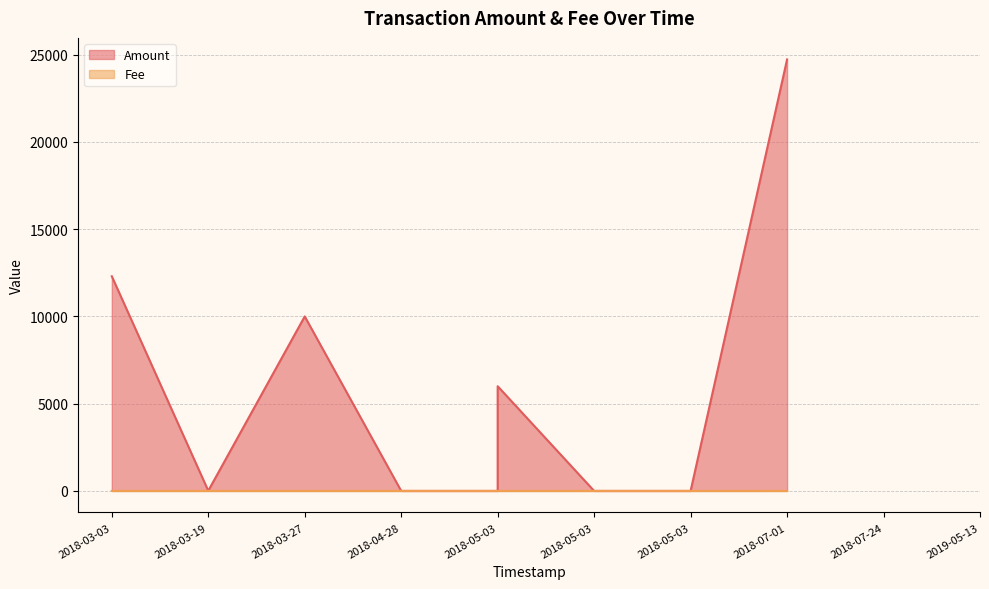

The Amount series shows 12300.0 at 2018-03-03. True or false?

True